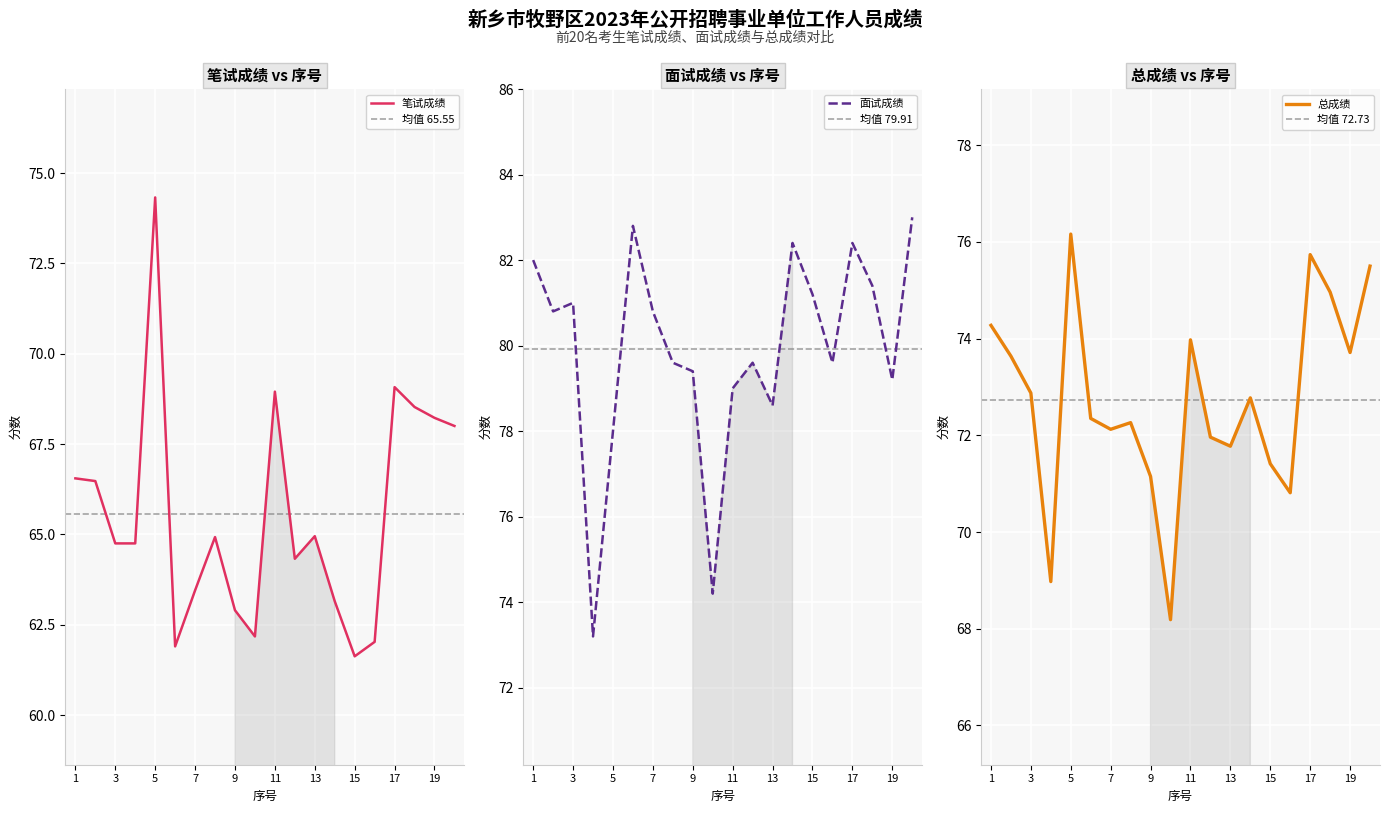

What is the approximate value of 总成绩 at 14?

72.8